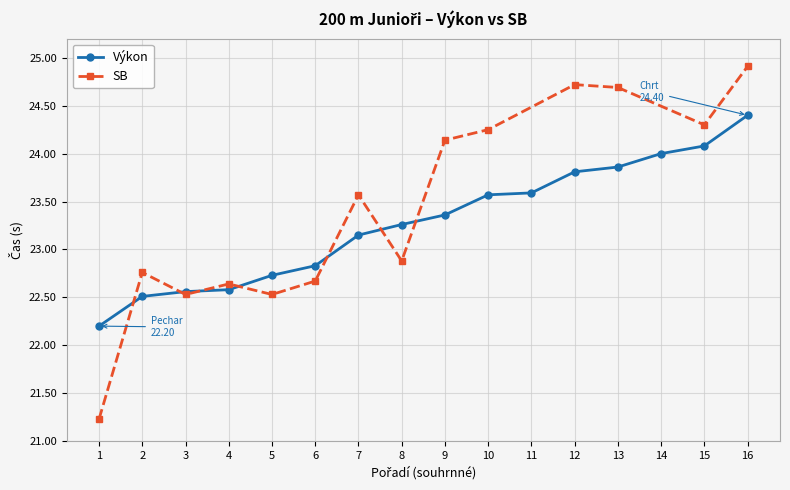

Which category has the highest value in the Výkon series?

16